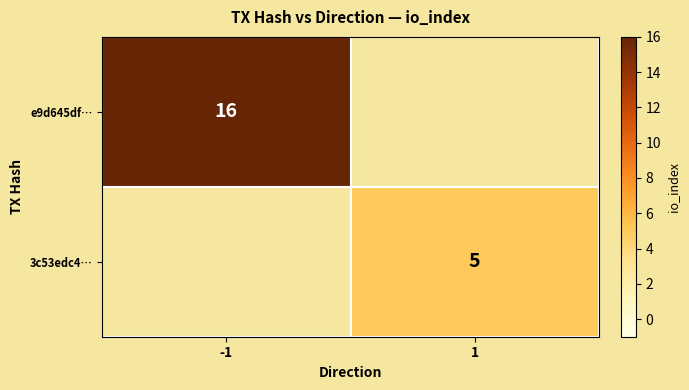

The 3c53edc4… series shows 5 at 1. True or false?

True